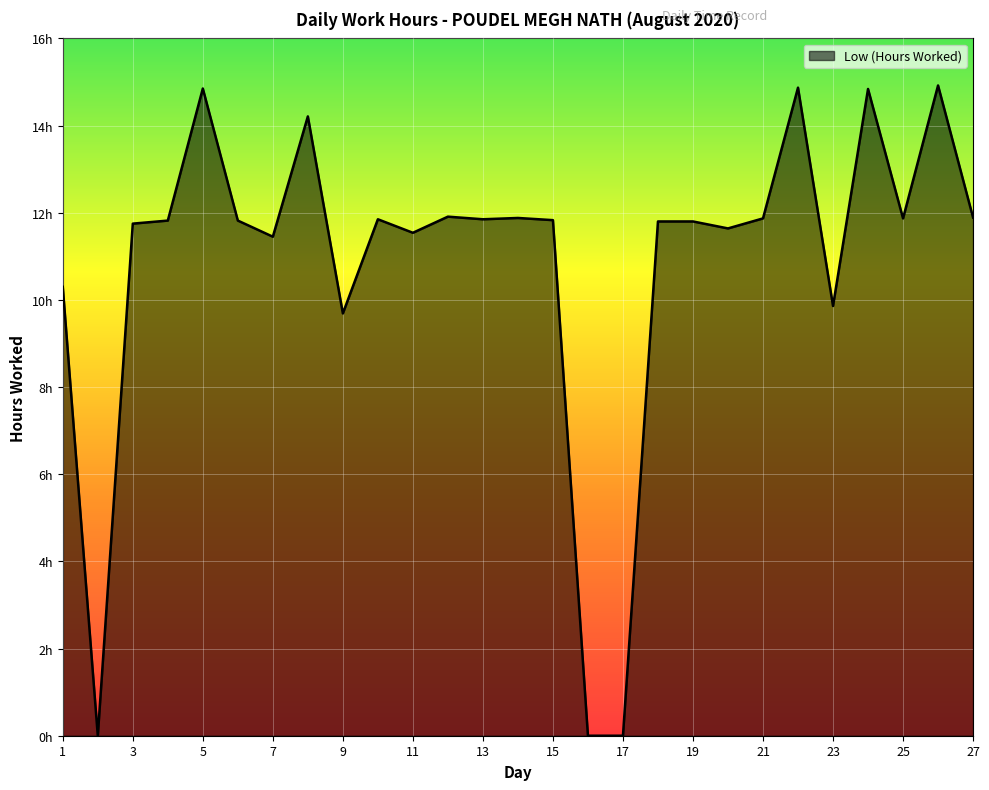

How many interior local peaks (higher than both neighbors) does the data have?

8